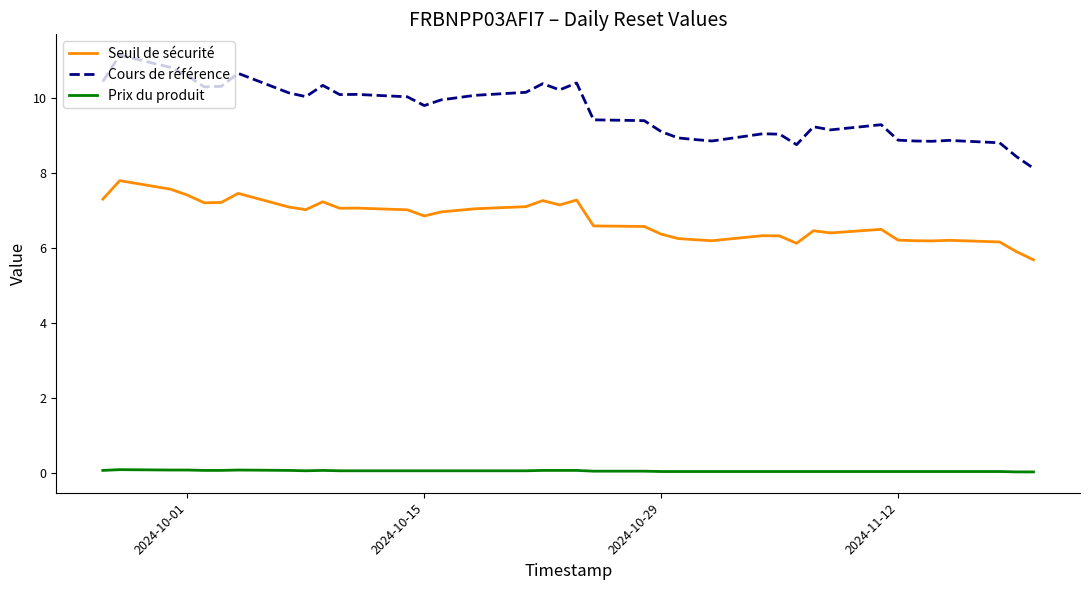

True or false: Cours de référence and Seuil de sécurité intersect in this chart.

False